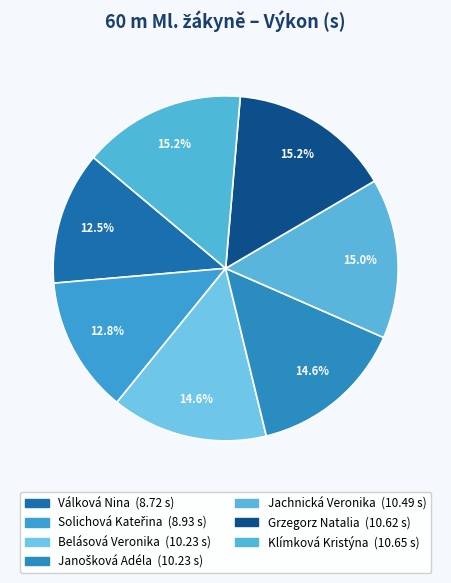

Count the number of slices in the pie.

7